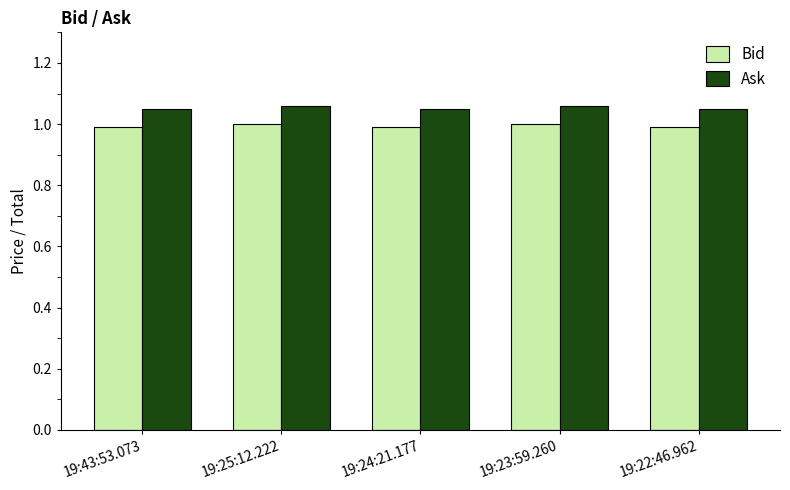

How many categories are shown in the chart?

5